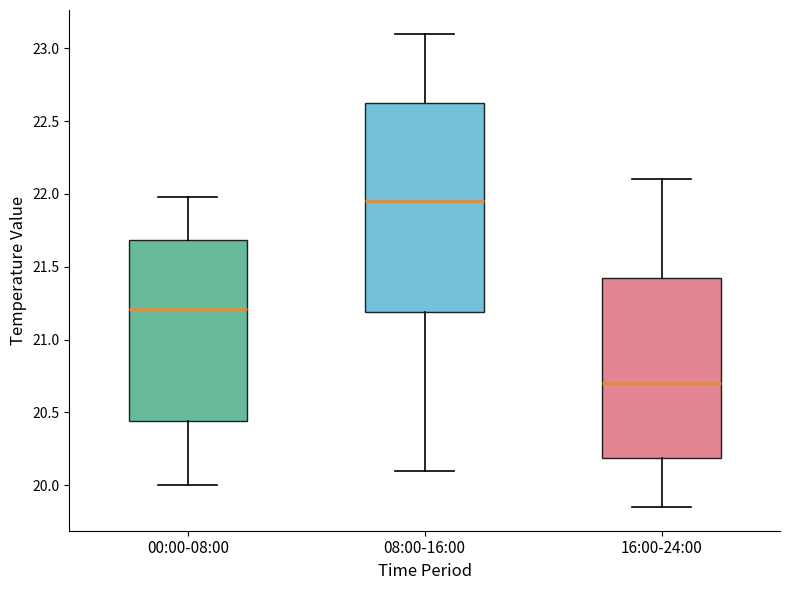

Reading left to right, read every box against the y-axis: the position of its median line, the range the box covers, and the ends of its whiskers. The values are not printed on the chart, so give them approximately, as read against the axis.

00:00-08:00: median 21.20, box 20.45 to 21.70, whiskers 20.00 to 22.00
08:00-16:00: median 21.95, box 21.20 to 22.65, whiskers 20.10 to 23.10
16:00-24:00: median 20.70, box 20.20 to 21.45, whiskers 19.85 to 22.10